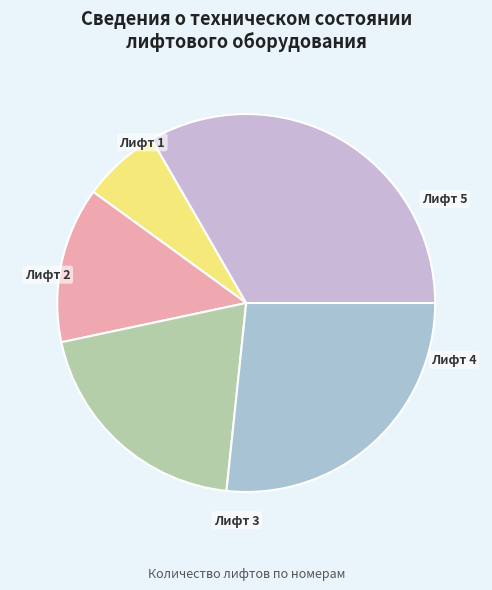

What is the smallest slice in the pie chart?

Лифт 1